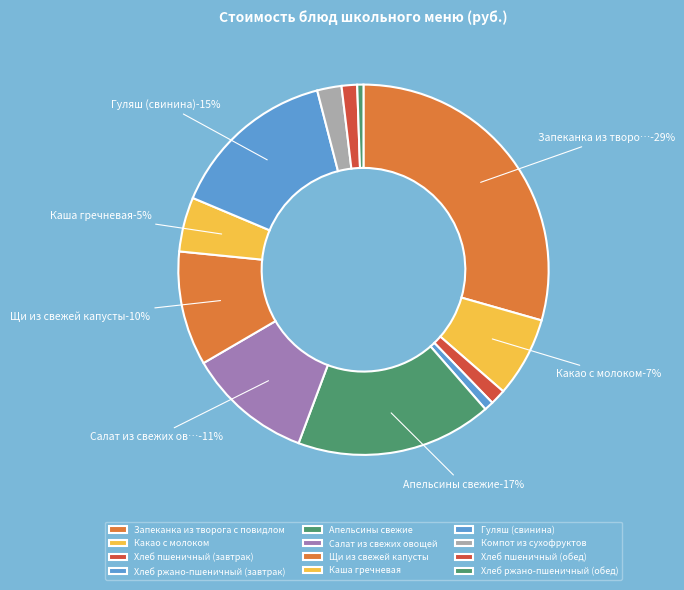

To the nearest percent, what is the difference between the largest and smallest slice percentages?

29%